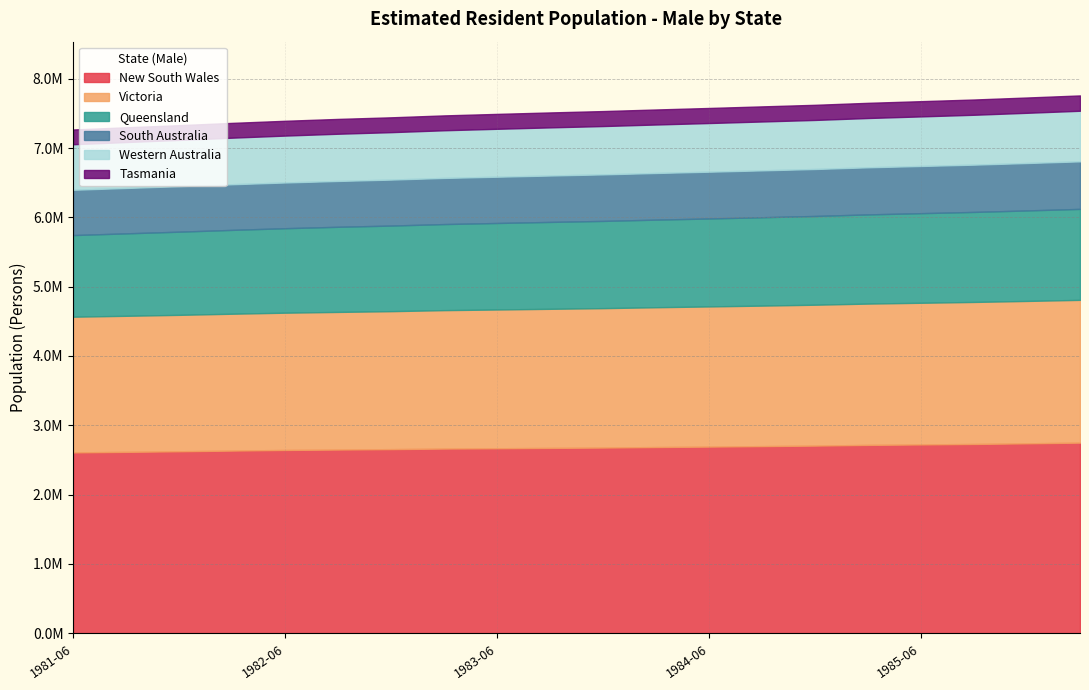

What is the highest value of the South Australia series?

686394